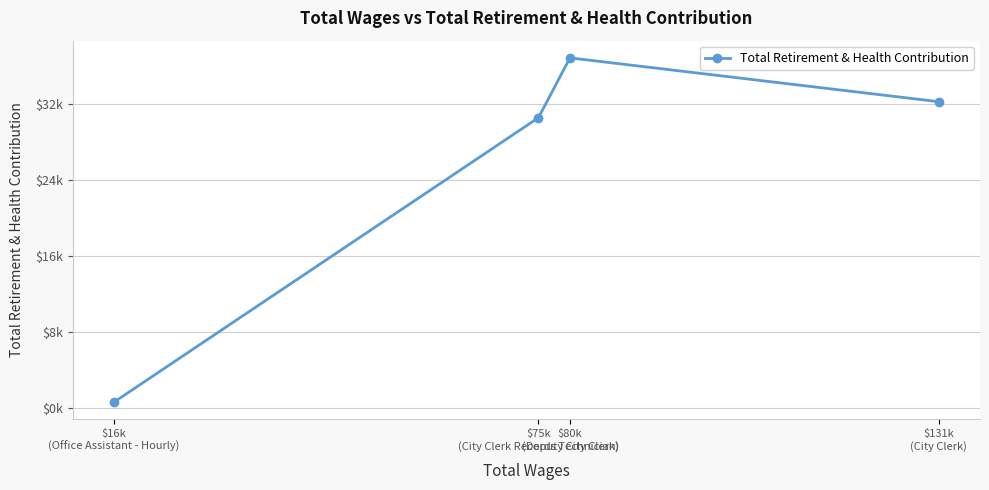

What is the change in value from $80k
(Deputy City Clerk) to $75k
(City Clerk Records Technician)?

-6302